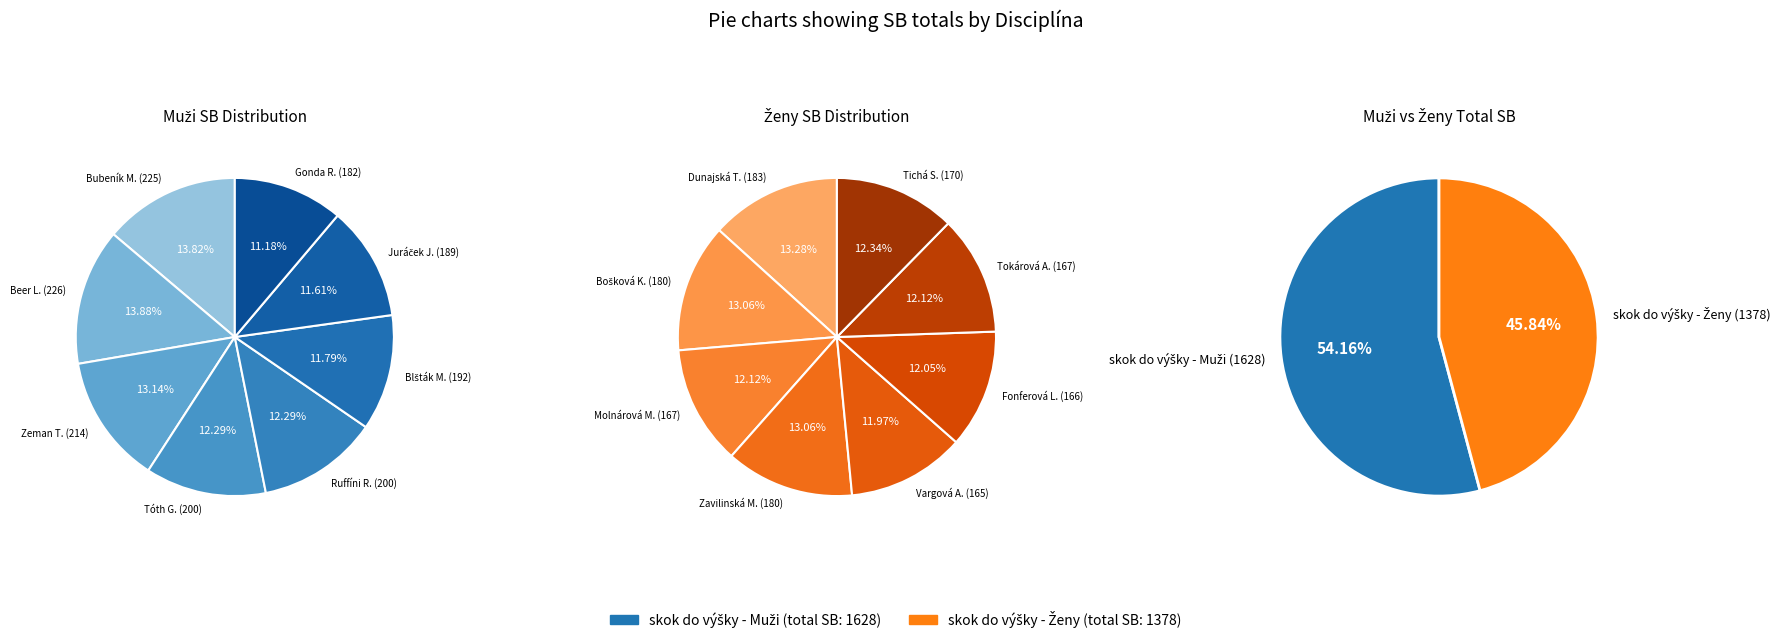

What percentage is the 4 slice, to the nearest percent?

12%